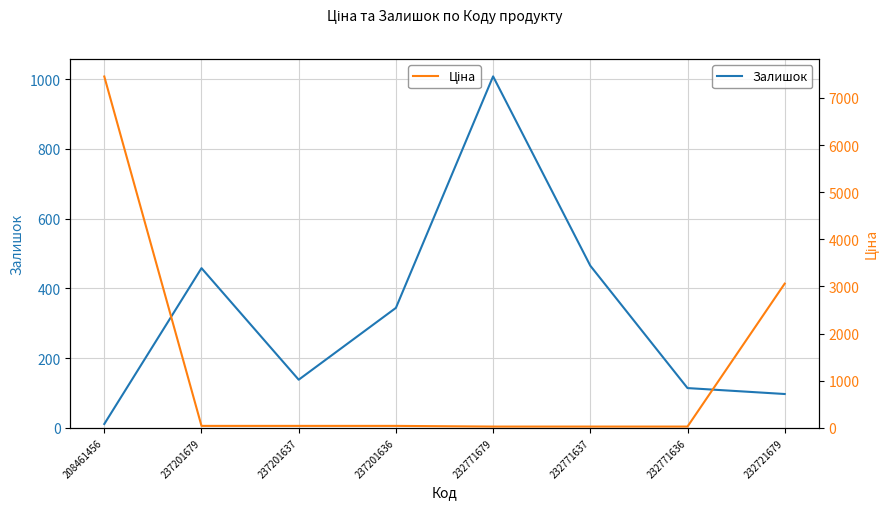

Which series has the largest total across all categories?

Ціна